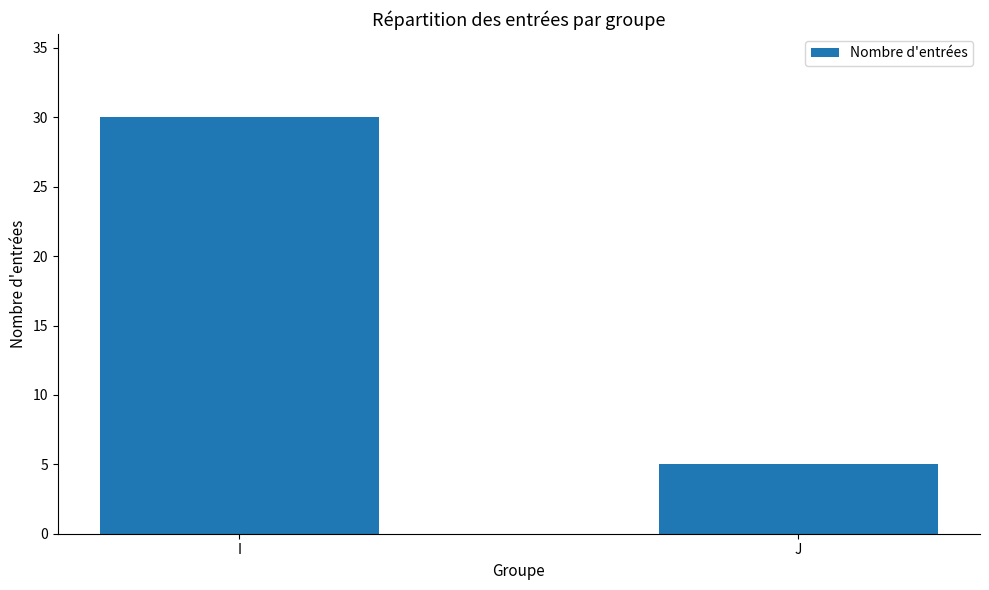

What is the ratio of the value at I to the value at J?

6.0